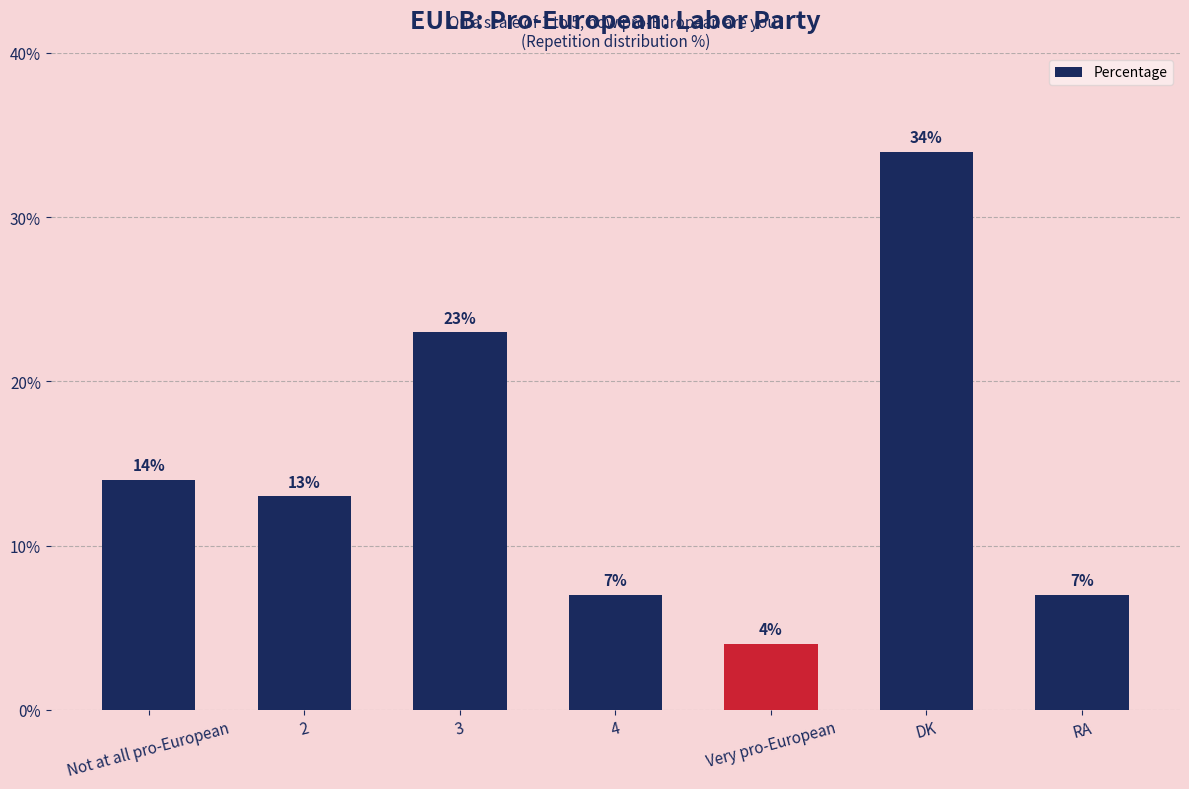

How many series are shown in this chart?

1